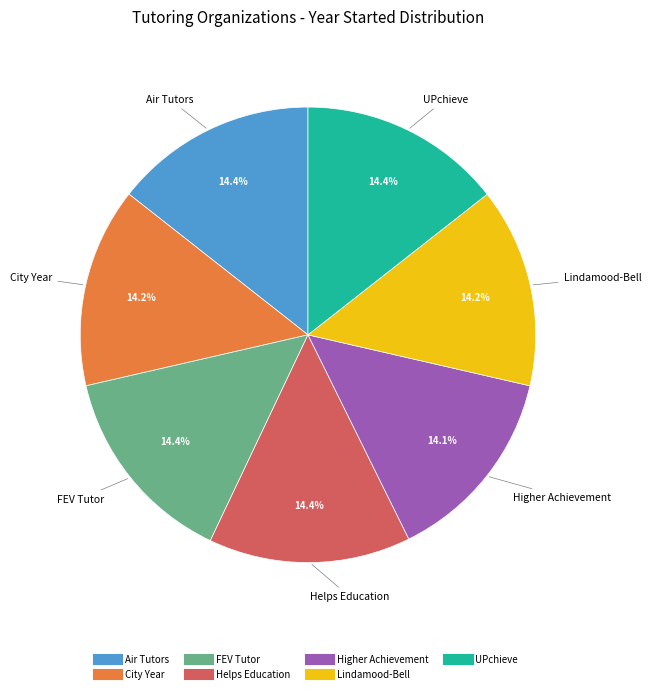

Is there any slice that represents more than half of the pie?

No